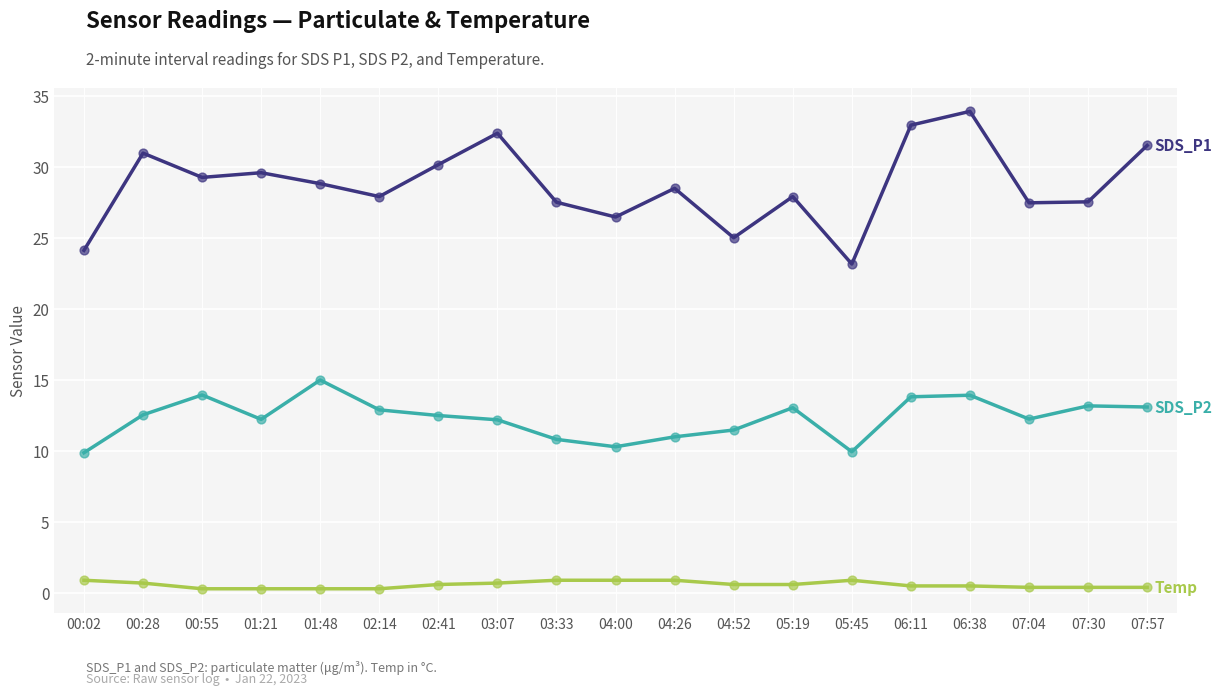

Does the chart have visible grid lines?

Yes